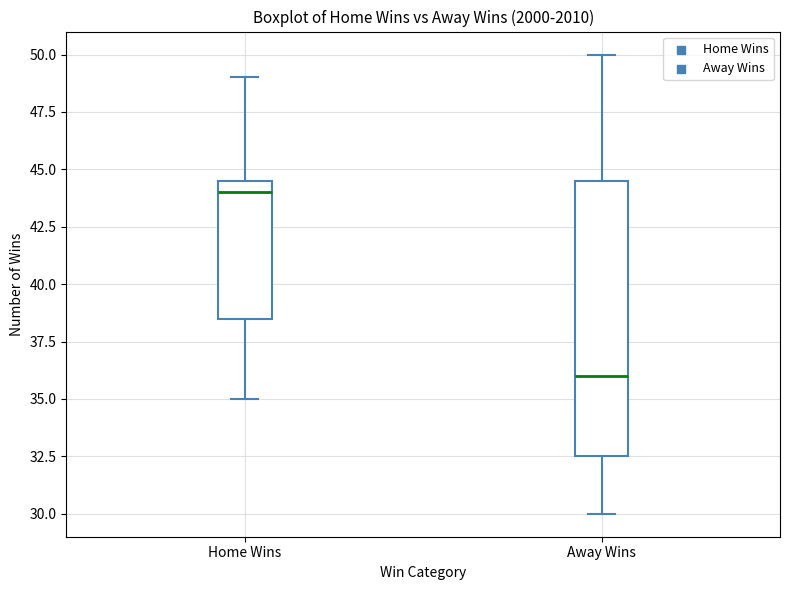

Where does the median line of the box for Home Wins sit on the y-axis? The values are not printed on the chart, so give them approximately, as read against the axis.

44.0